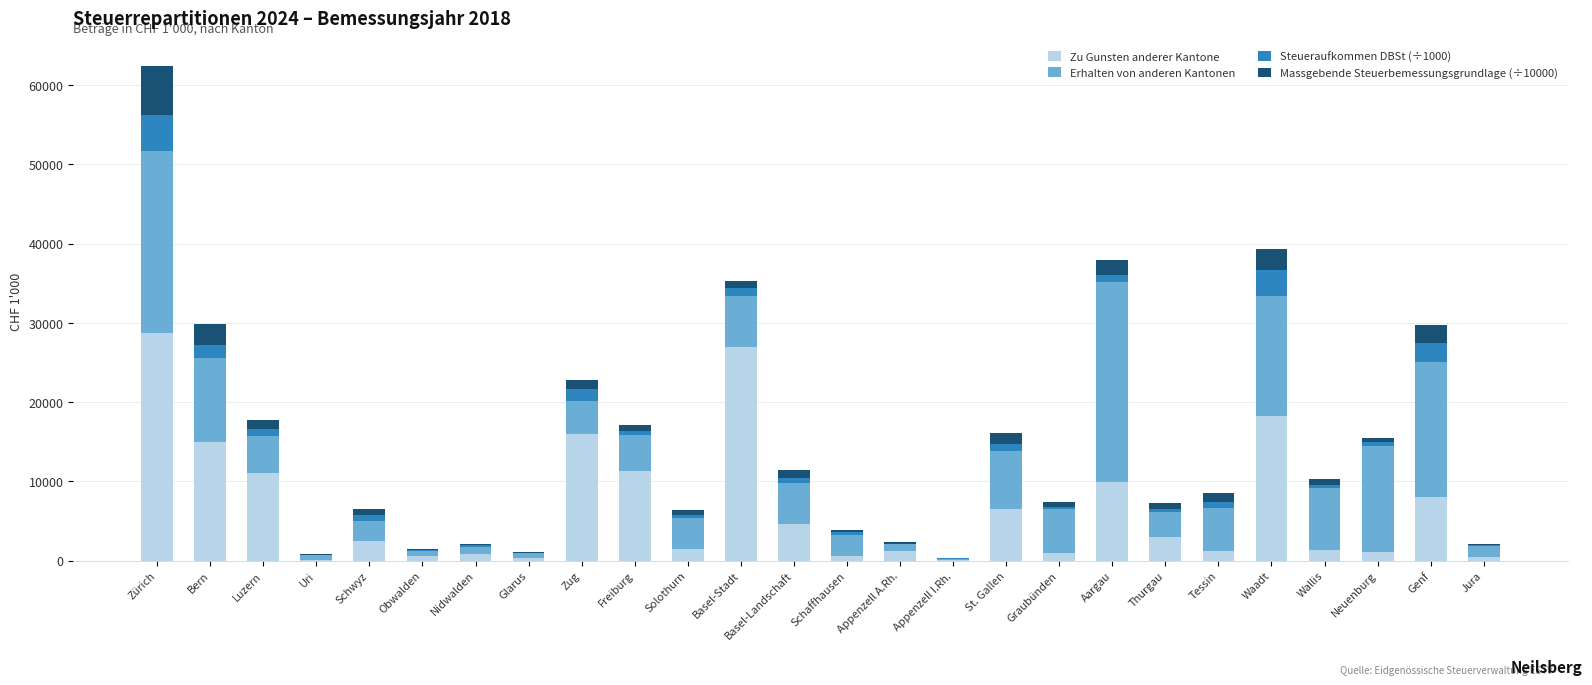

At which category is the sum across all series the highest?

Zürich